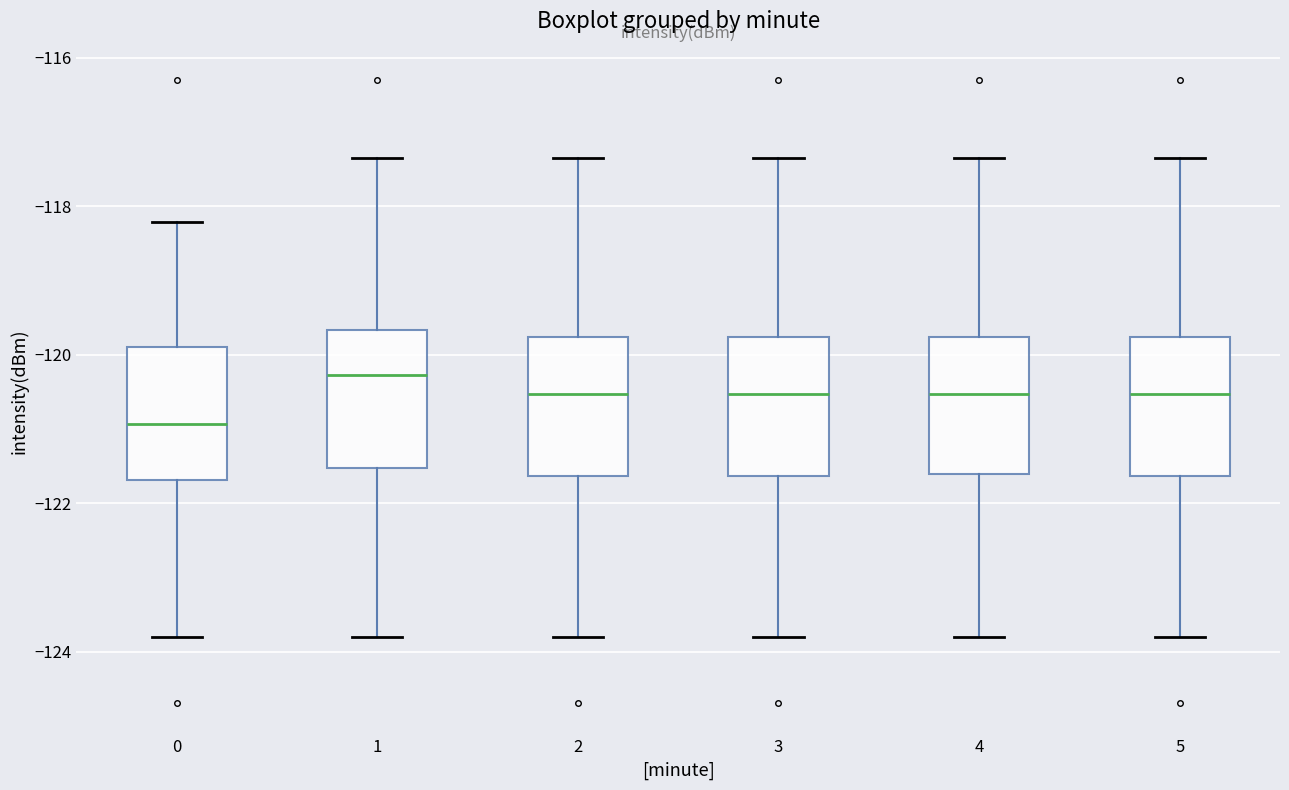

Reading left to right, transcribe this box plot: for each box, give where its median line is, the range the box spans, and where its two whiskers end, as read against the y-axis. The values are not printed on the chart, so give them approximately, as read against the axis.

0: median -121.0, box -121.6 to -119.8, whiskers -123.8 to -118.2
1: median -120.2, box -121.6 to -119.6, whiskers -123.8 to -117.4
2: median -120.6, box -121.6 to -119.8, whiskers -123.8 to -117.4
3: median -120.6, box -121.6 to -119.8, whiskers -123.8 to -117.4
4: median -120.6, box -121.6 to -119.8, whiskers -123.8 to -117.4
5: median -120.6, box -121.6 to -119.8, whiskers -123.8 to -117.4